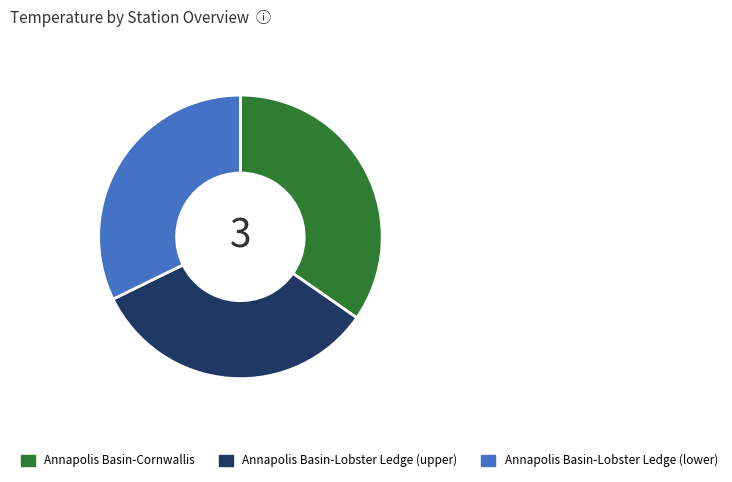

Count the number of slices in the pie.

3